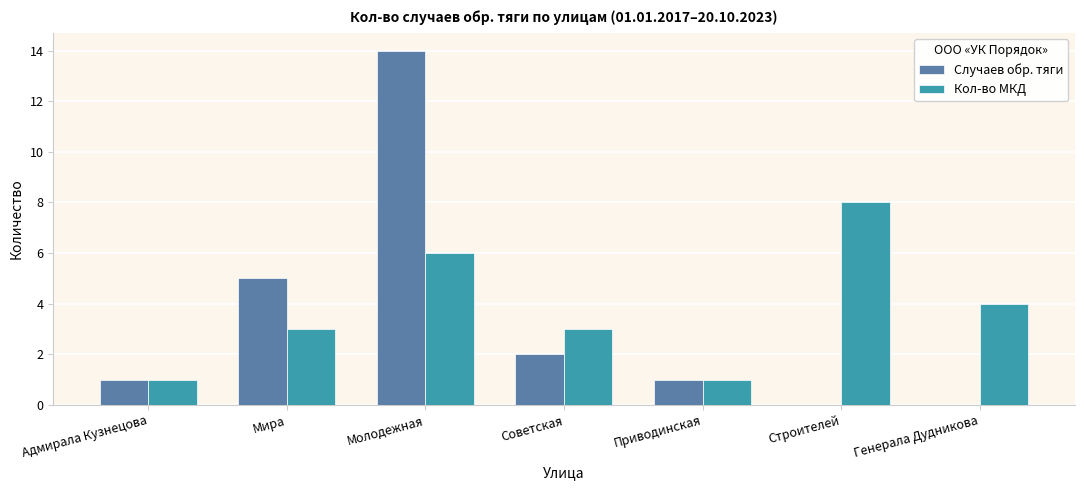

How many Кол-во МКД values are between 1 and 6?

6